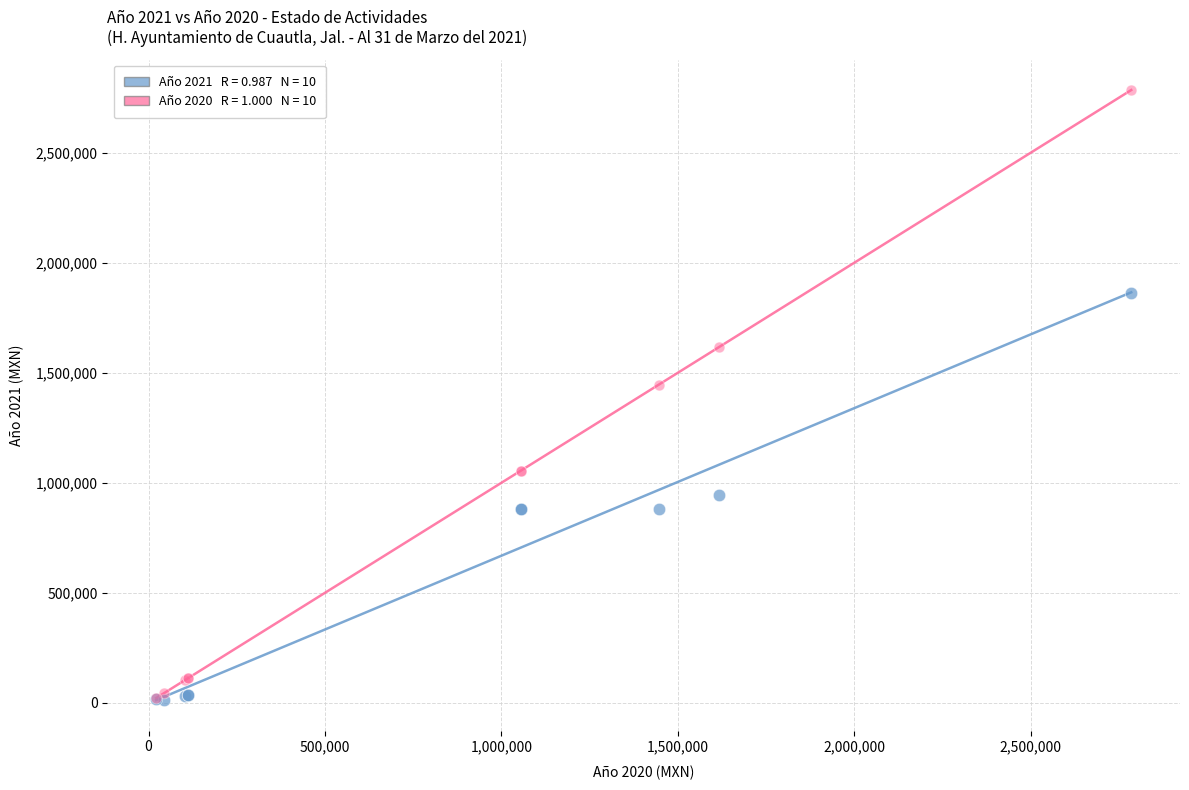

Across all series, what Y value is closest to 1399771?

1445680.3